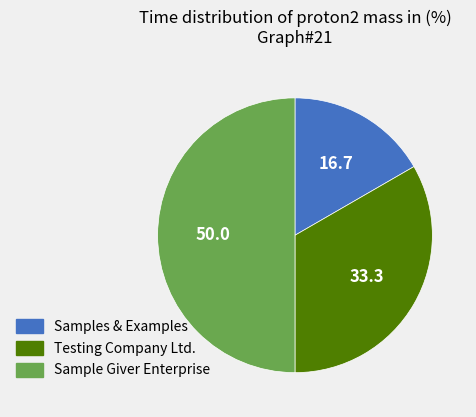

Combined, do Sample Giver Enterprise and Testing Company Ltd. account for over 50%?

Yes